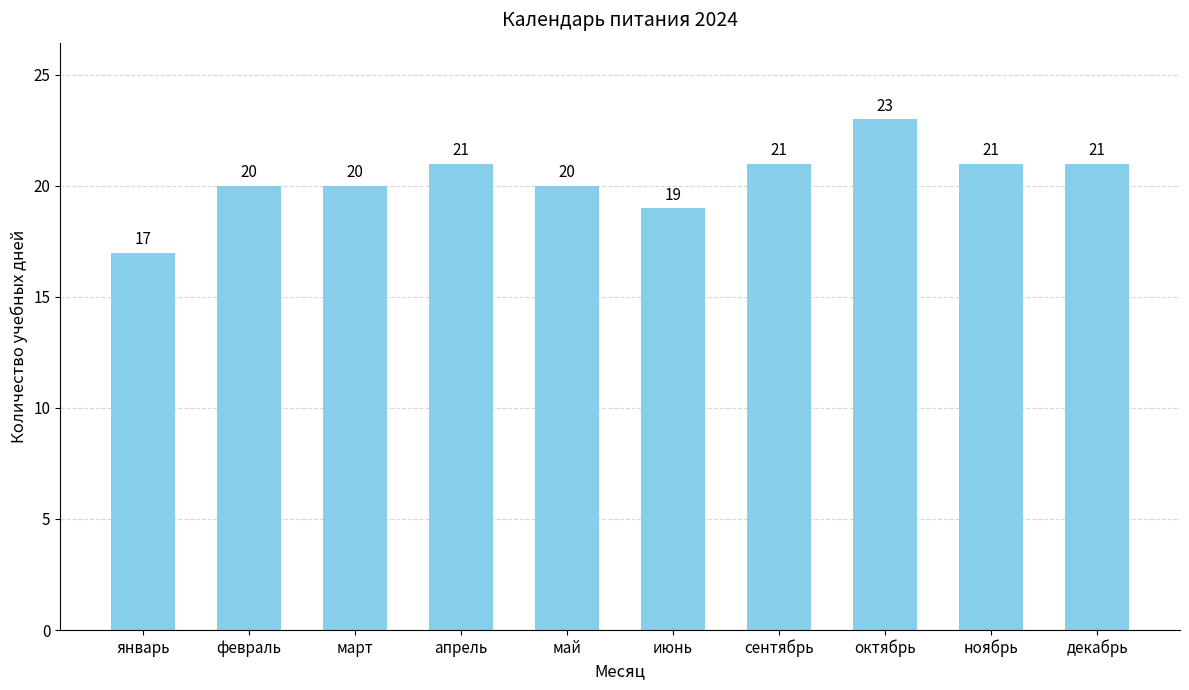

How many distinct data groups are displayed?

1